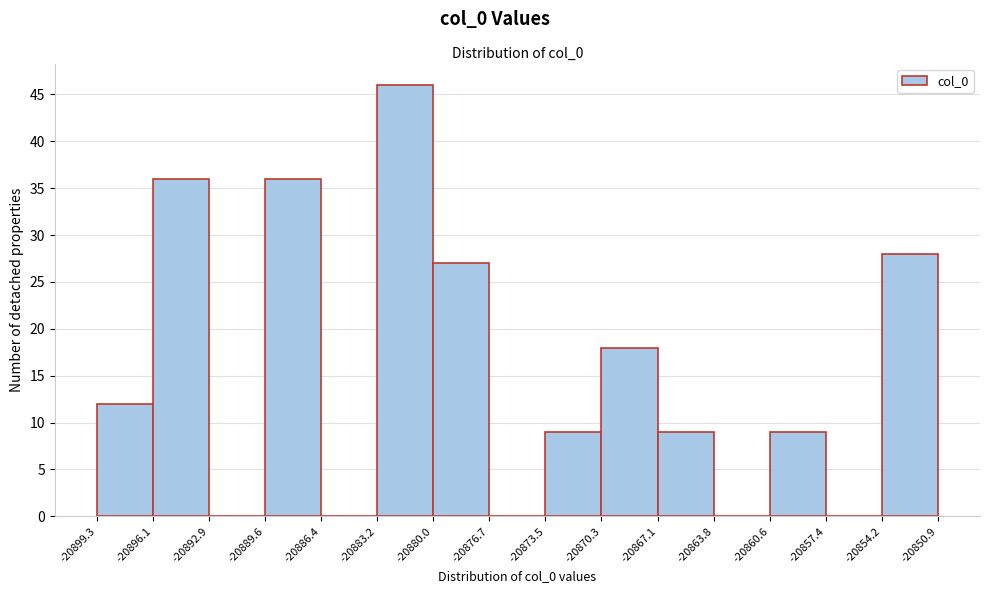

What is the height of the bar covering -20854.2 to -20850.9 on the x-axis? The values are not printed on the chart, so give them approximately, as read against the axis.

28